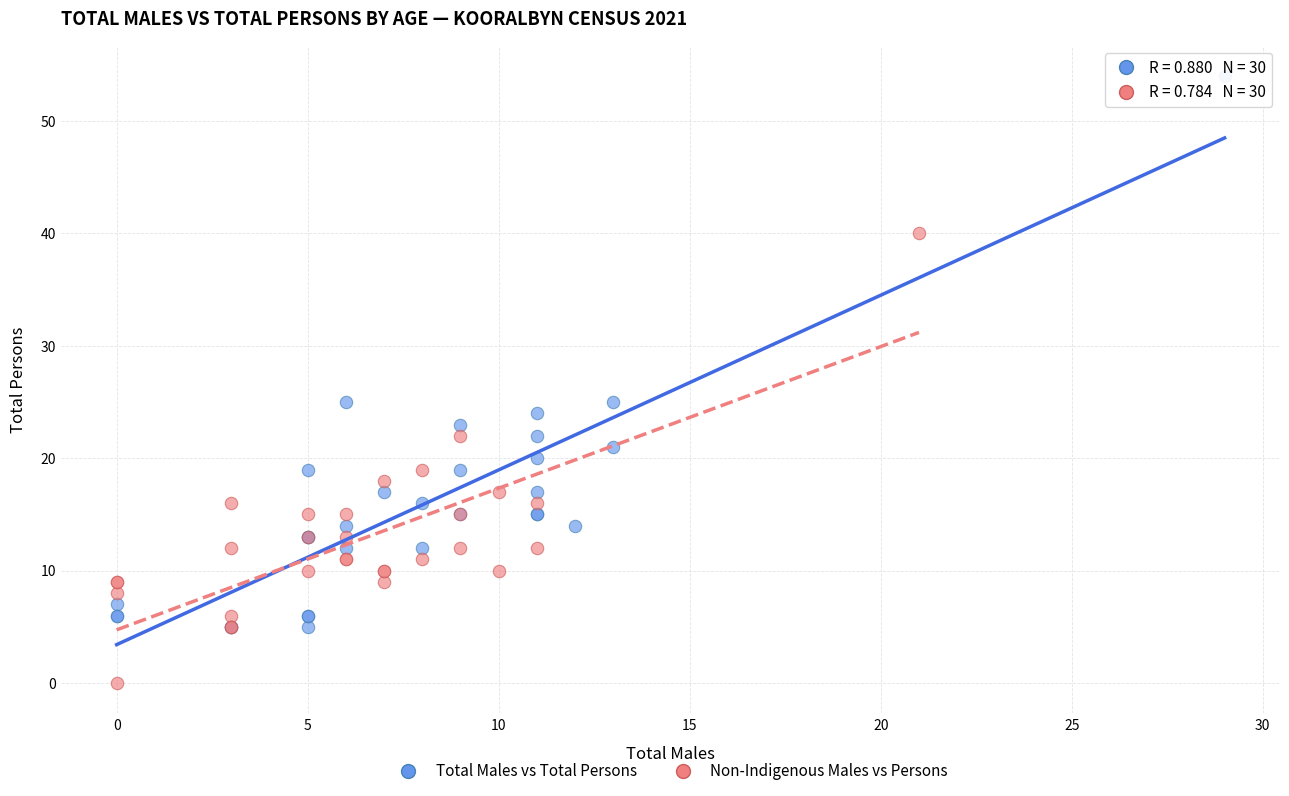

What are all the series names shown in the legend?

Total Males vs Total Persons, Non-Indigenous Males vs Persons